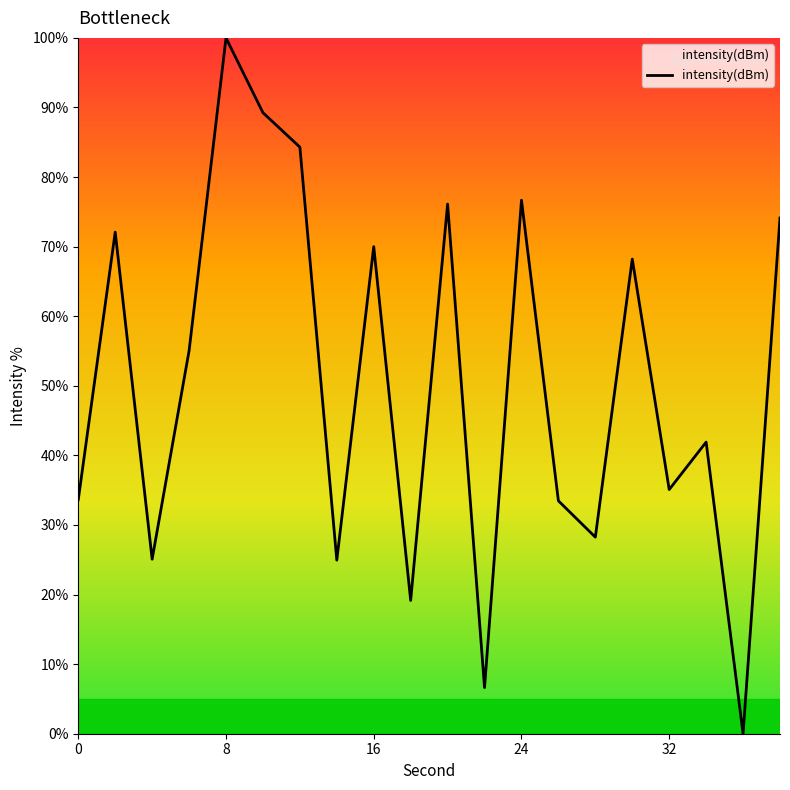

How many lines are shown in the chart?

1